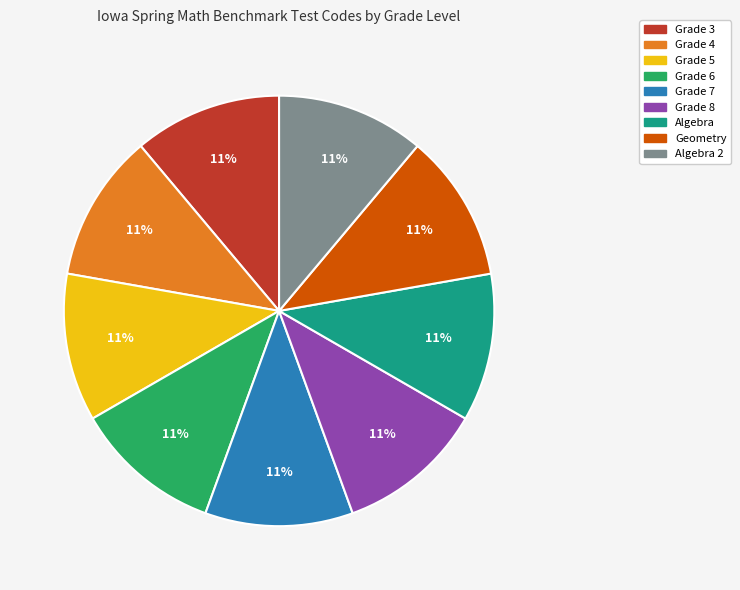

To the nearest percent, what is the average slice percentage?

11%